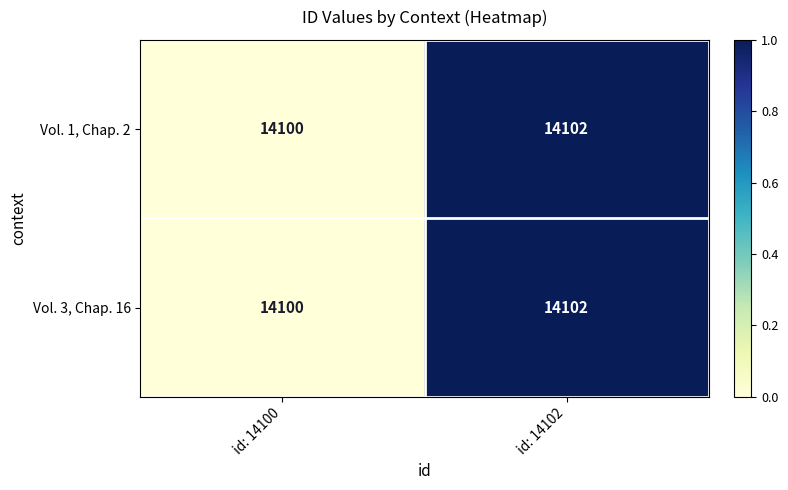

True or false: Vol. 1, Chap. 2 has a value of 14102 at id: 14102.

True